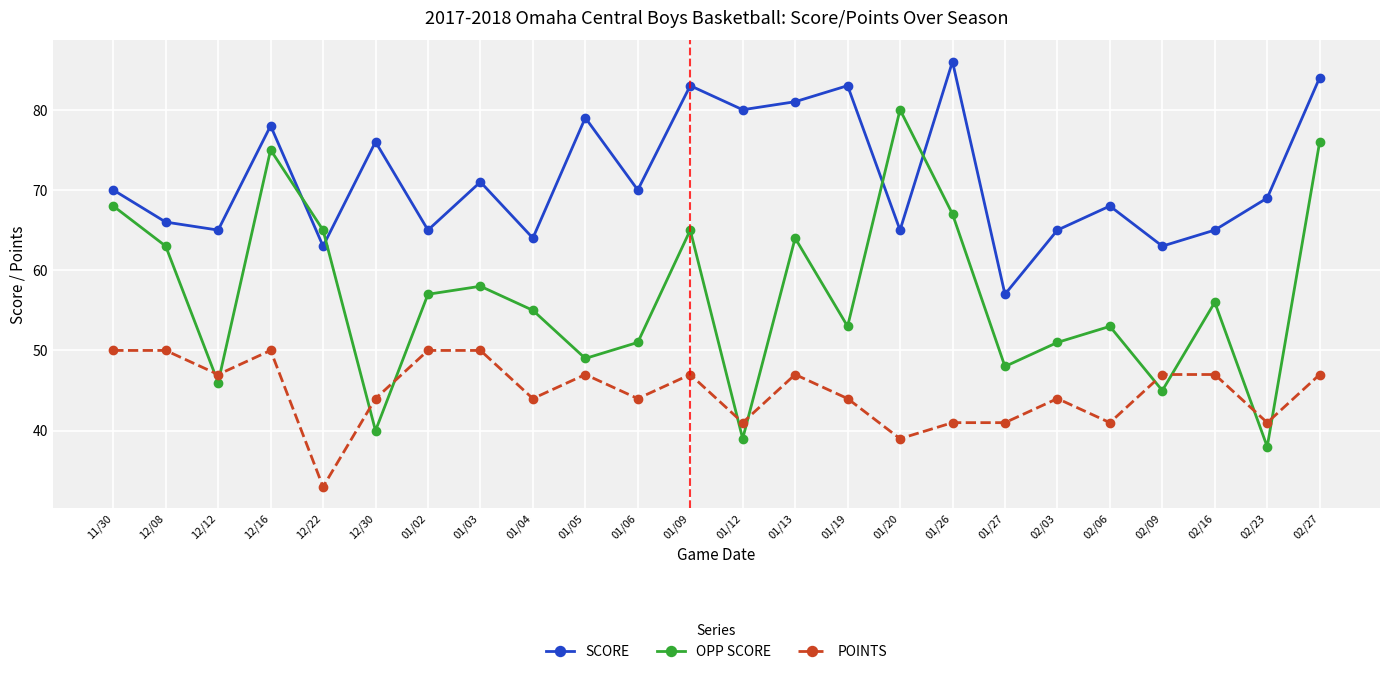

What is the label of the 18th point from the right?

01/02